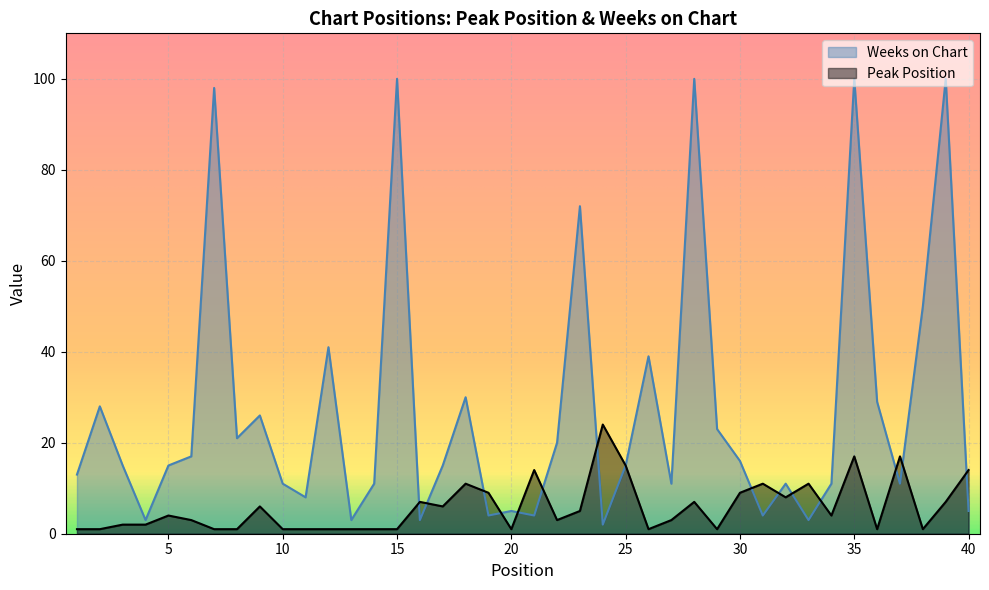

How many distinct data groups are displayed?

2